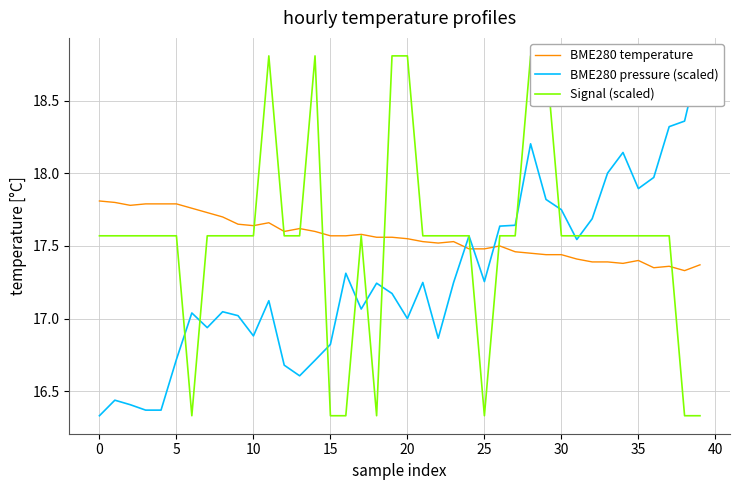

Count the number of data series in this chart.

3